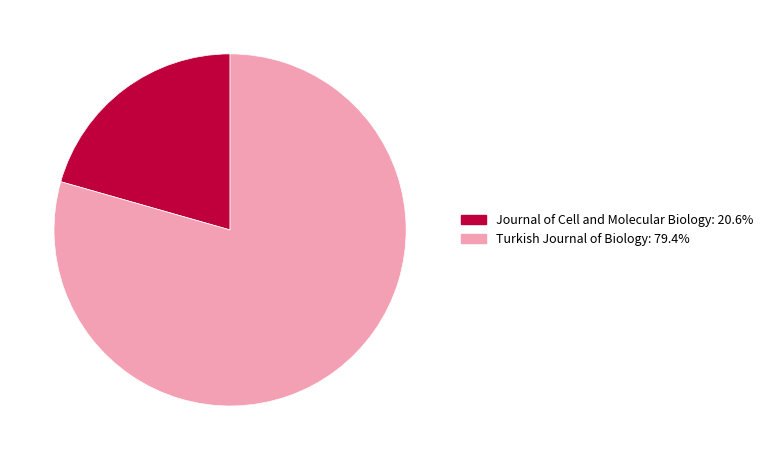

Which has a higher value, Turkish Journal of Biology or Journal of Cell and Molecular Biology?

Turkish Journal of Biology